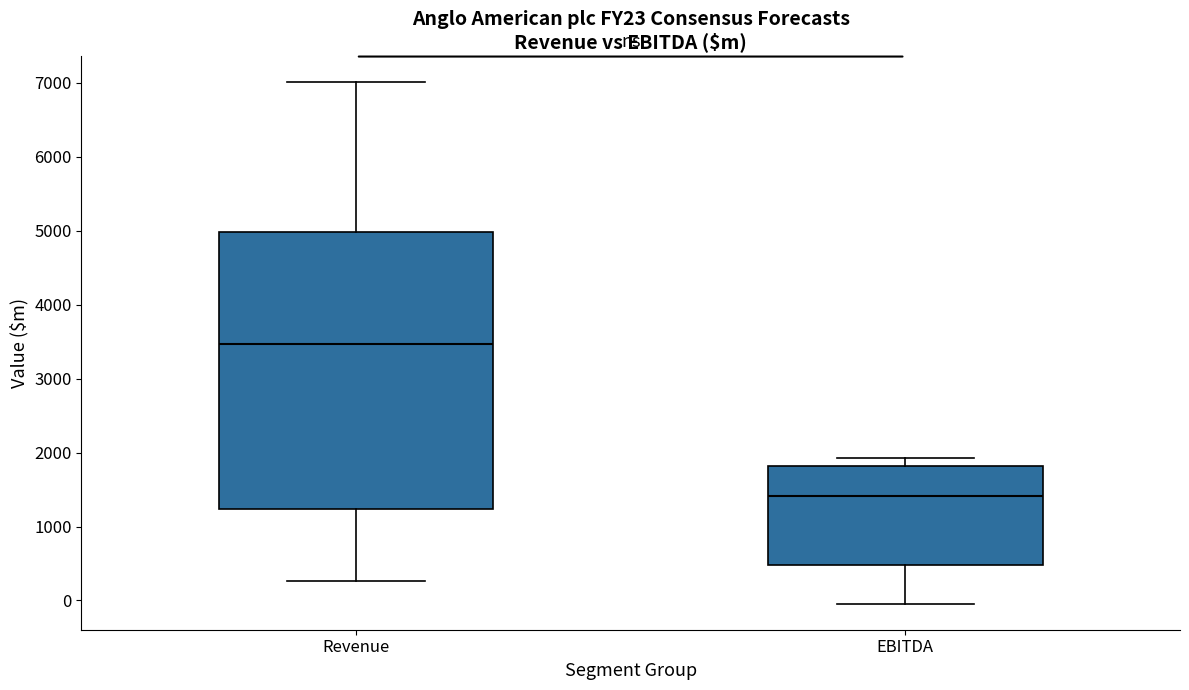

Reading left to right, read every box against the y-axis: the position of its median line, the range the box covers, and the ends of its whiskers. The values are not printed on the chart, so give them approximately, as read against the axis.

Revenue: median 3500, box 1200 to 5000, whiskers 300 to 7000
EBITDA: median 1400, box 500 to 1800, whiskers 0 to 1900